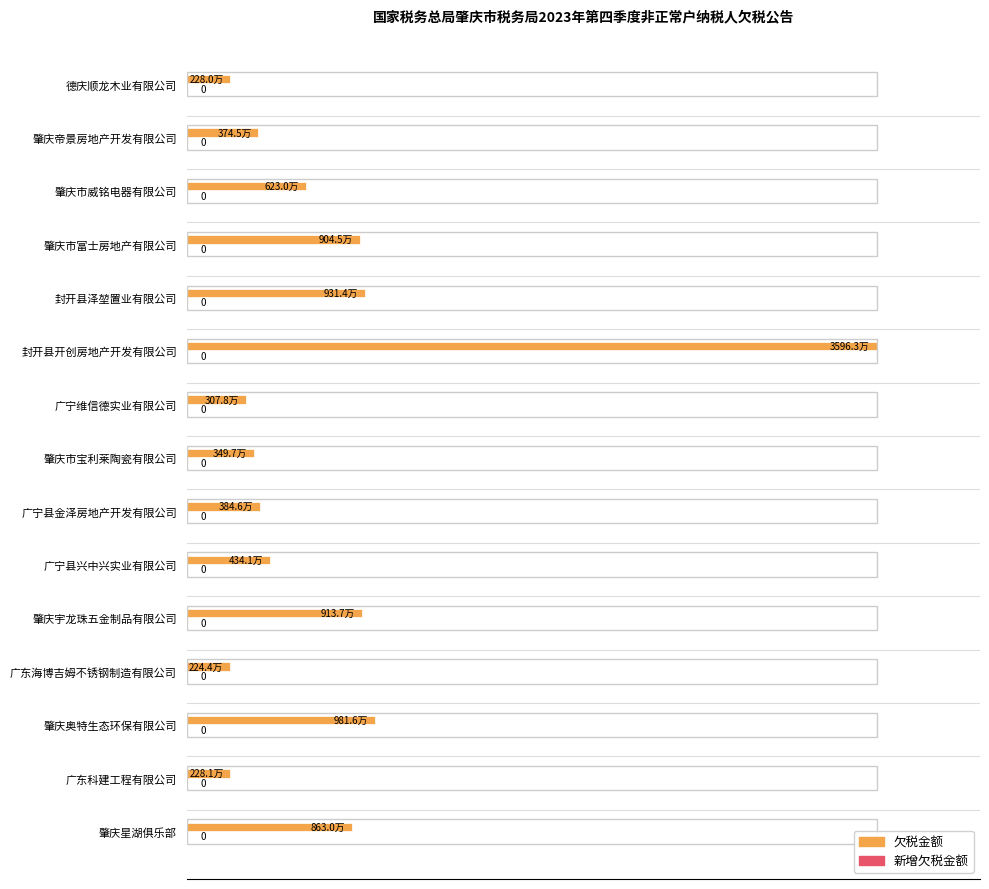

Does the chart contain any negative values?

No